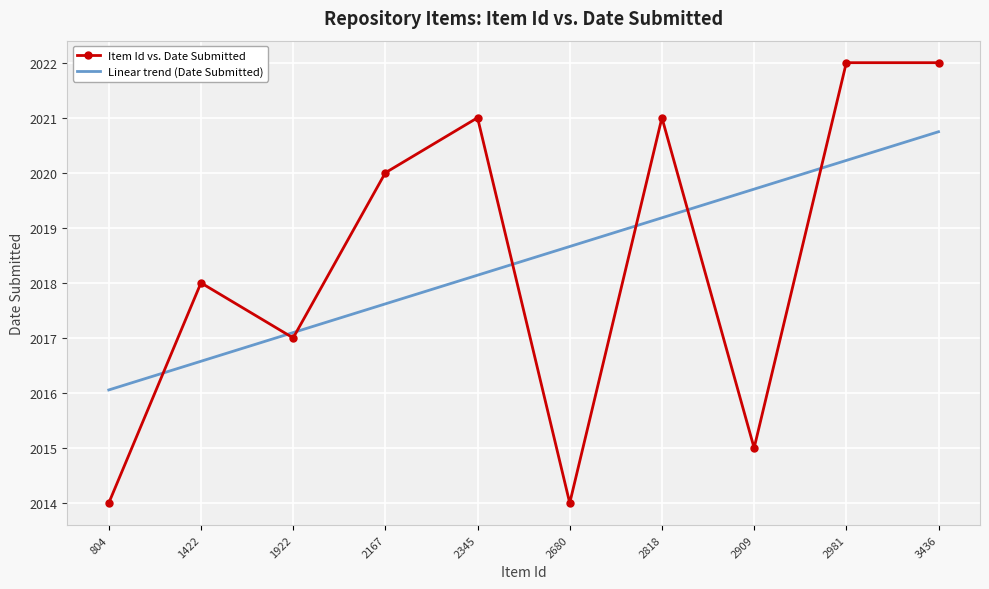

At which label is Linear trend (Date Submitted) closest to 2018?

2345